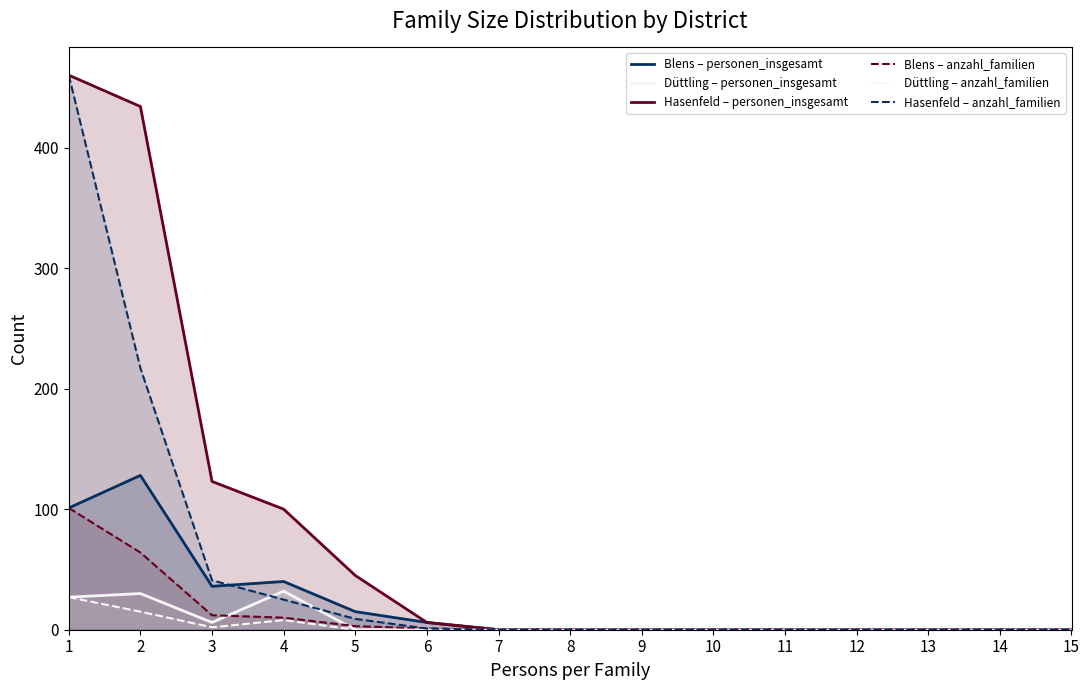

At how many categories does at least one series exceed 428?

2